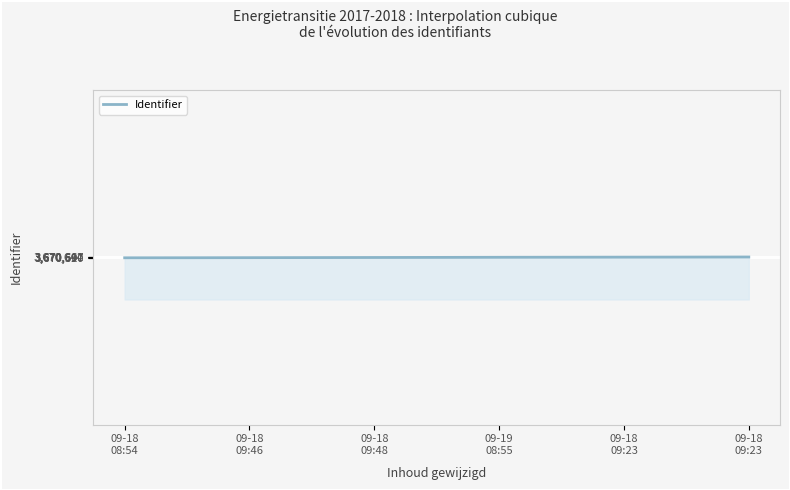

What is the smallest value displayed?

3670596.4